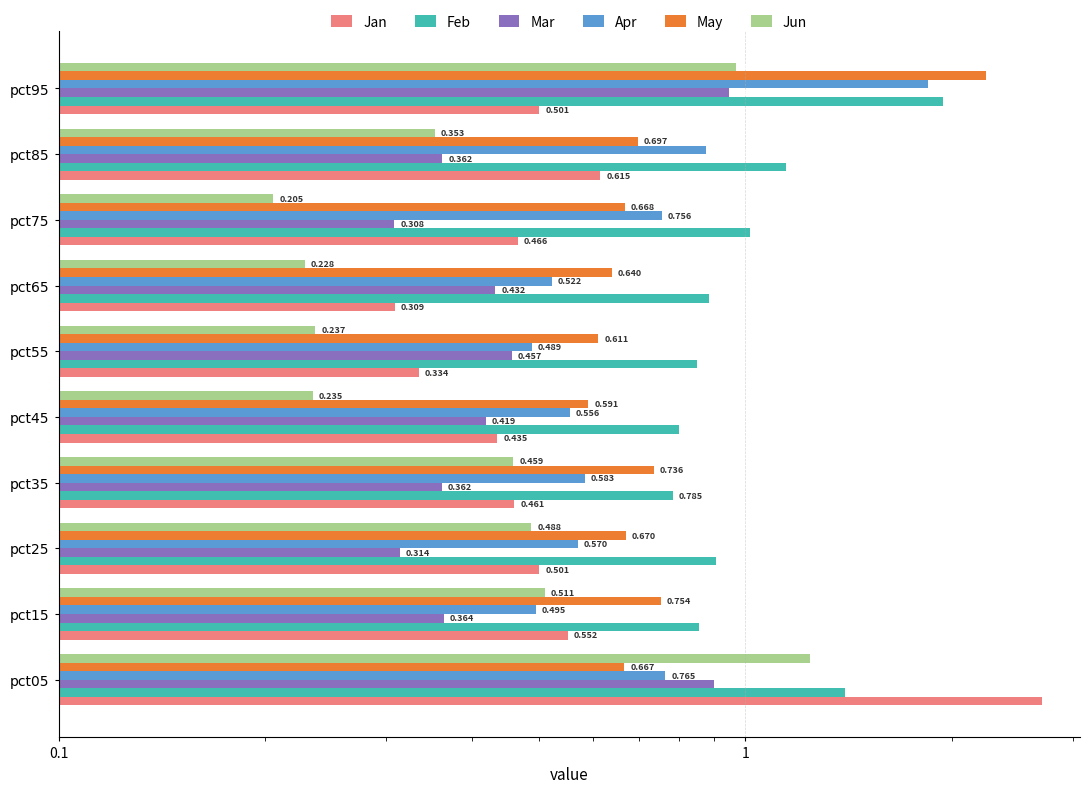

Which series has the largest total across all categories?

Feb